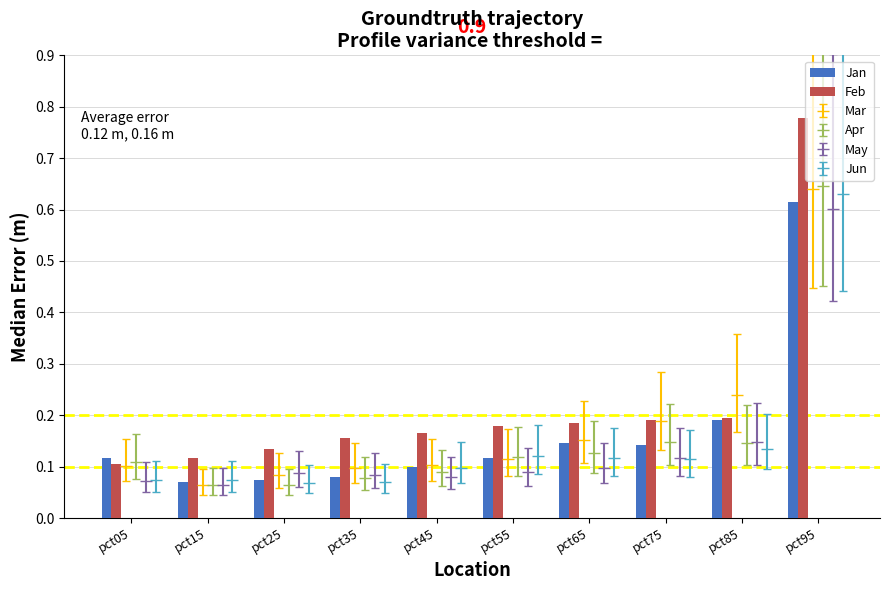

Reading left to right, what are all the values shown in this chart?

Jan: pct05=0.1	pct15=0.1	pct25=0.1	pct35=0.1	pct45=0.1	pct55=0.1	pct65=0.1	pct75=0.1	pct85=0.2	pct95=0.6
Feb: pct05=0.1	pct15=0.1	pct25=0.1	pct35=0.2	pct45=0.2	pct55=0.2	pct65=0.2	pct75=0.2	pct85=0.2	pct95=0.8